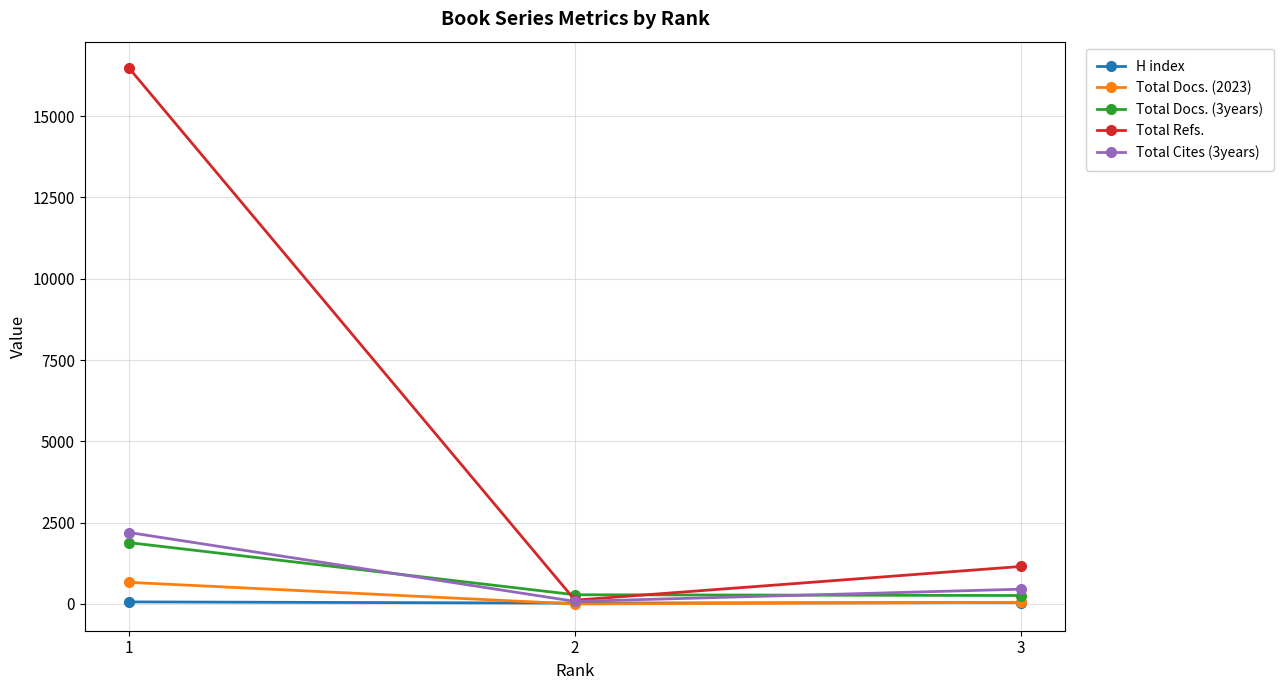

What is the difference between the highest and lowest values at 3?

1109